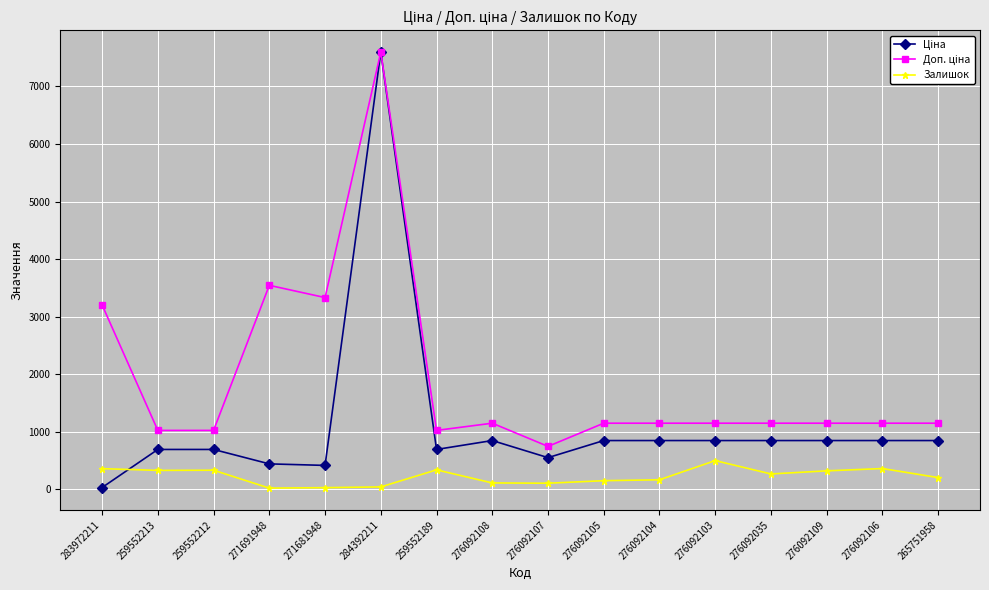

At which category is the sum across all series the highest?

284392211